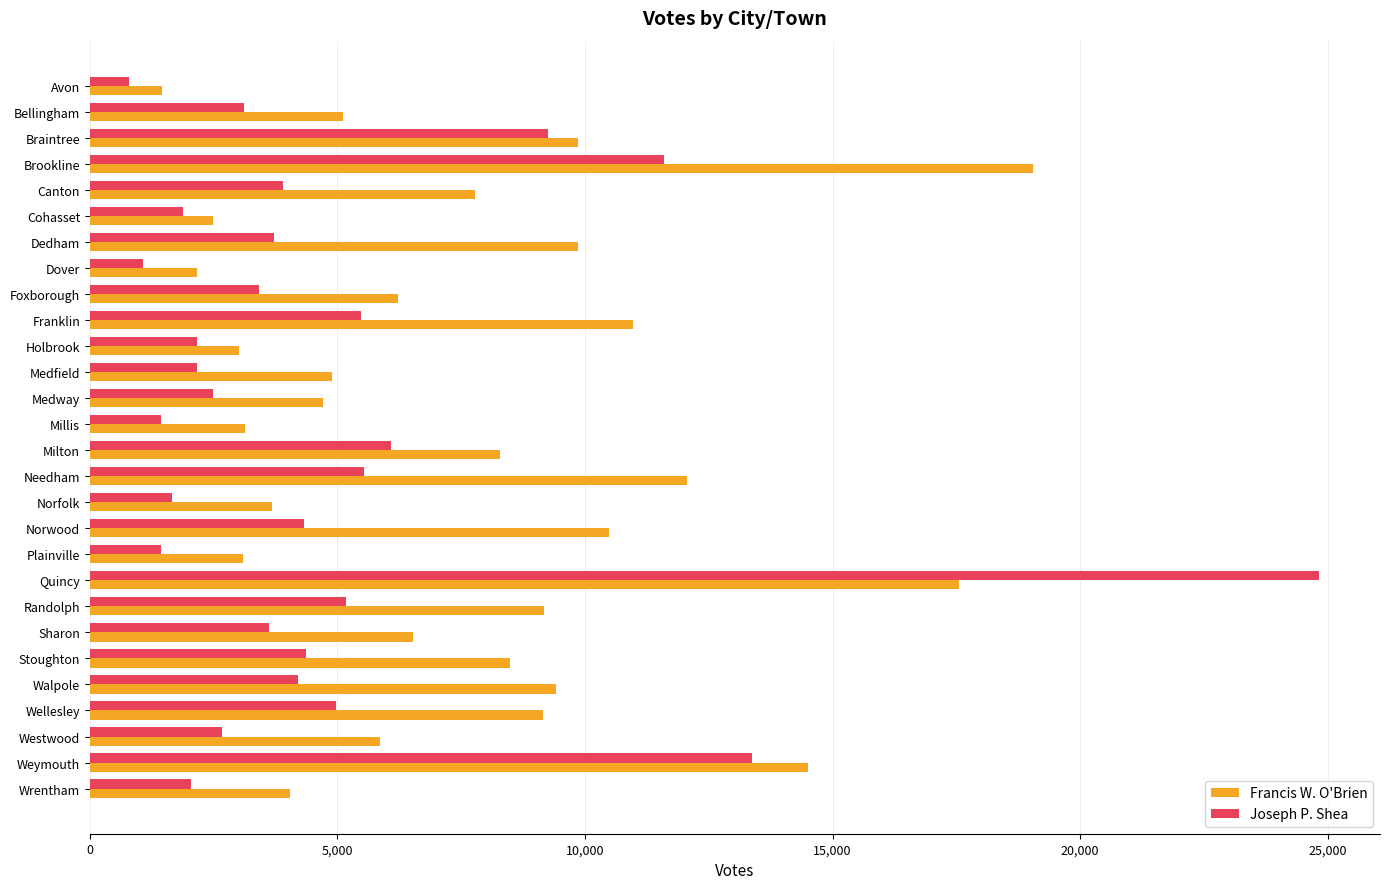

At how many categories does at least one series exceed 19903?

1